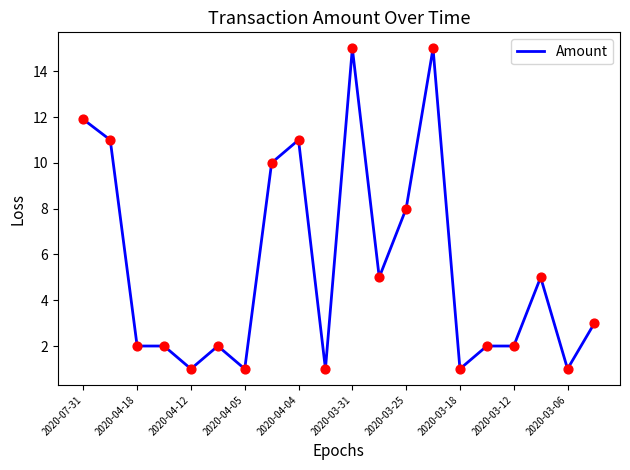

What is the difference between the maximum and minimum values?

14.0